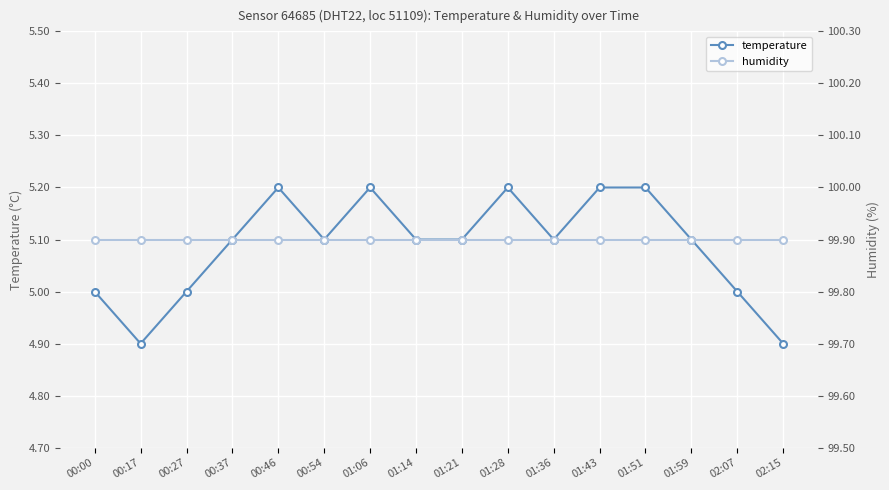

True or false: temperature and humidity intersect in this chart.

False